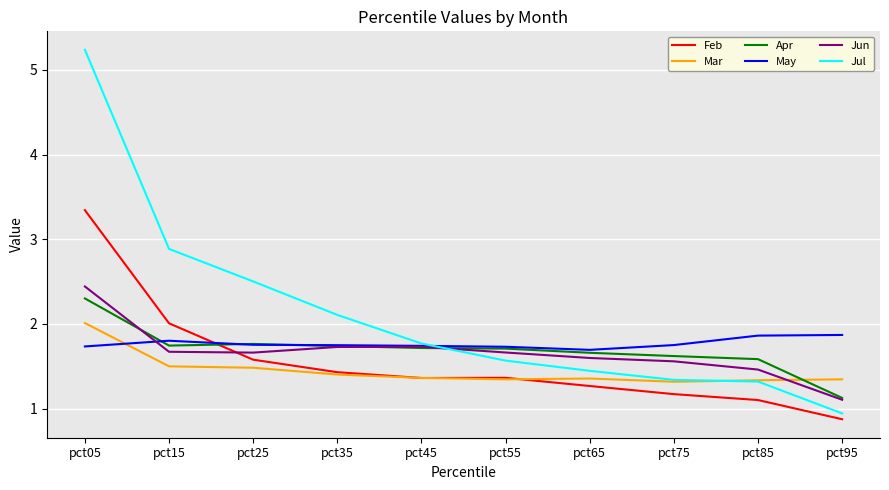

Which series has the largest range (max minus min)?

Jul